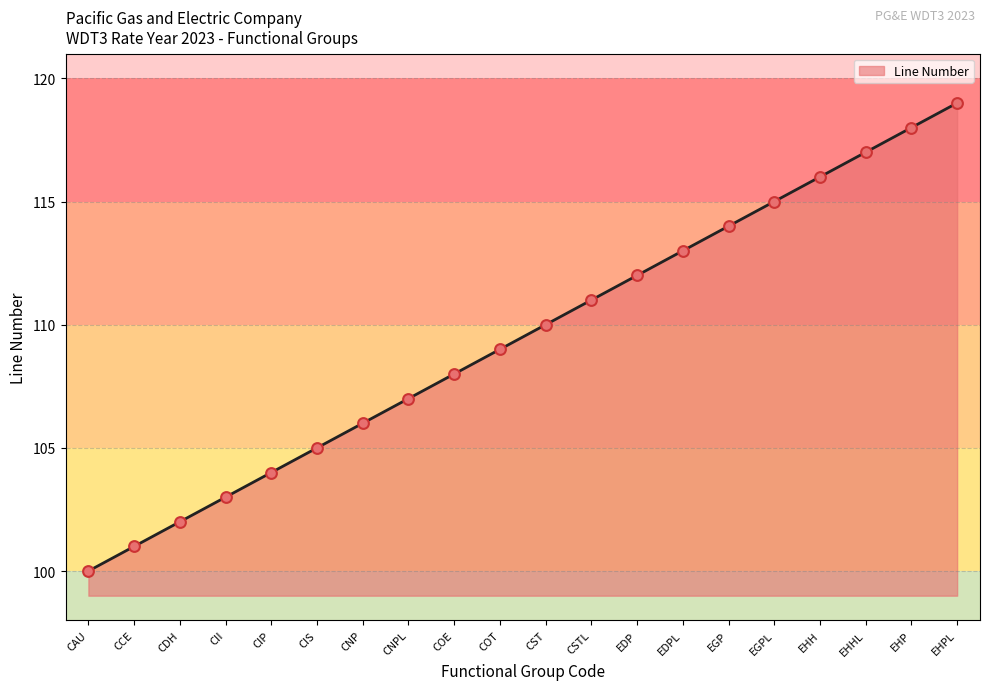

What is the change in value from CNP to EDPL?

+7